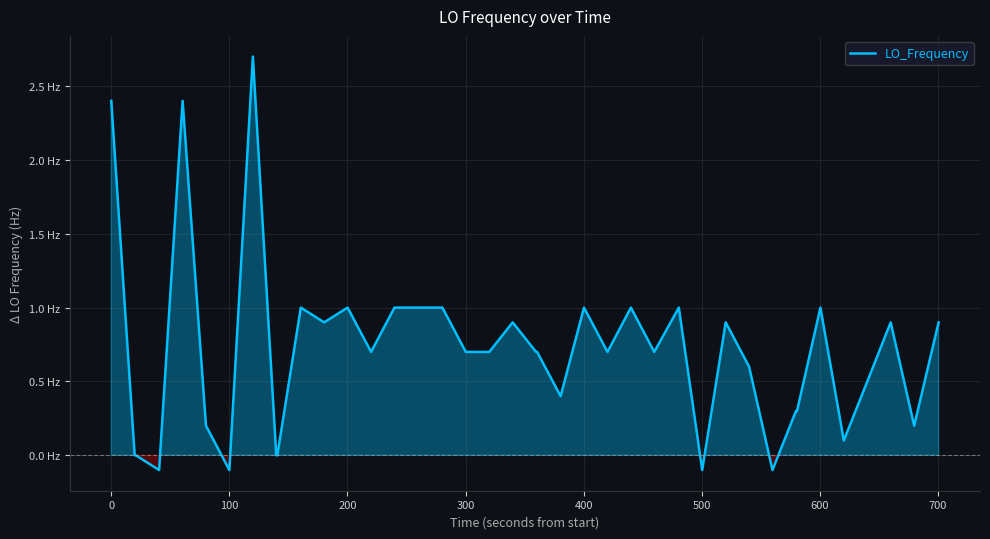

Does the chart display data point markers on the line(s)?

No